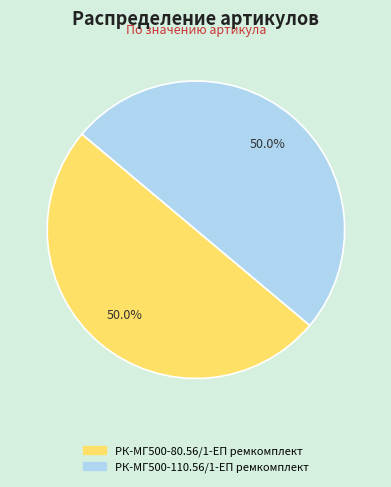

The РК-МГ500-80.56/1-ЕП ремкомплект slice represents 44% of the pie. True or false?

False